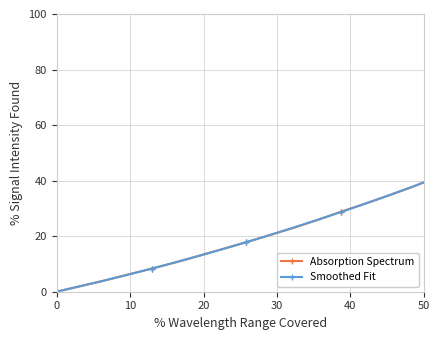

What is the sum of all Smoothed Fit values?

1381.6